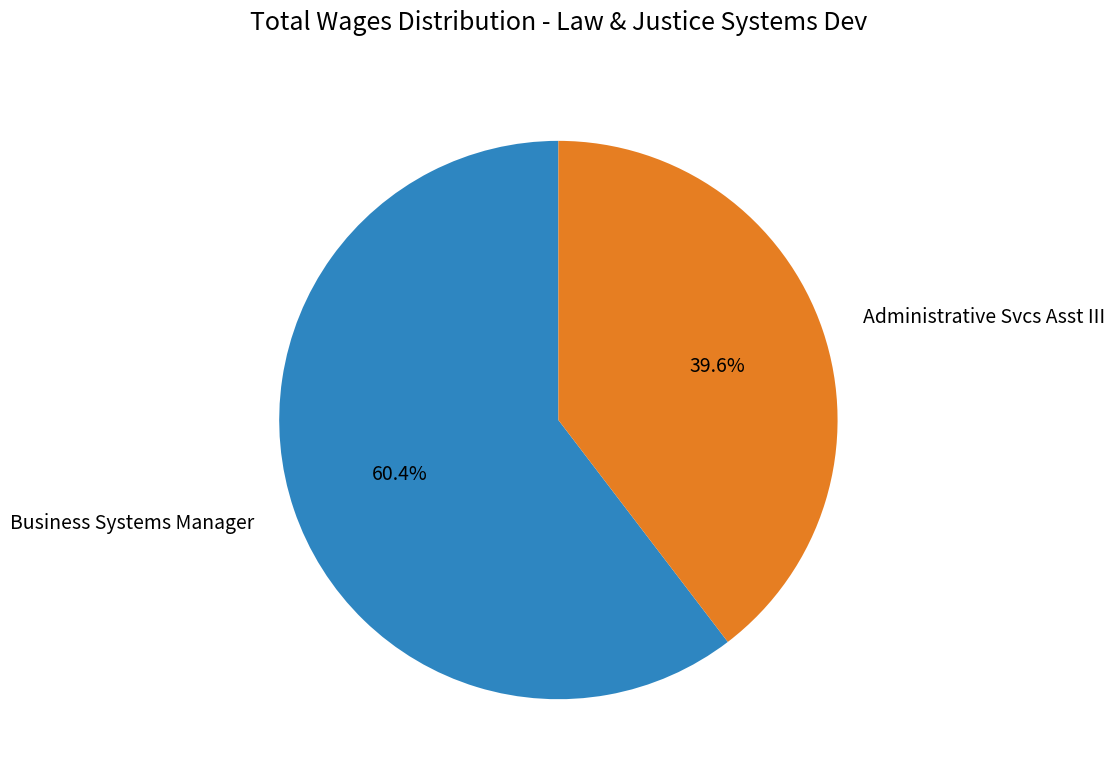

What is the largest slice in the pie chart?

Business Systems Manager